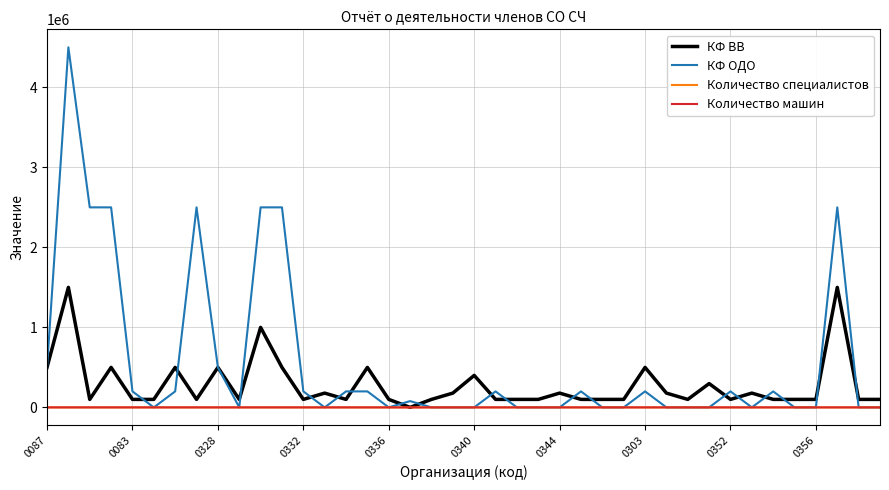

What is the maximum value for КФ ОДО?

4500000